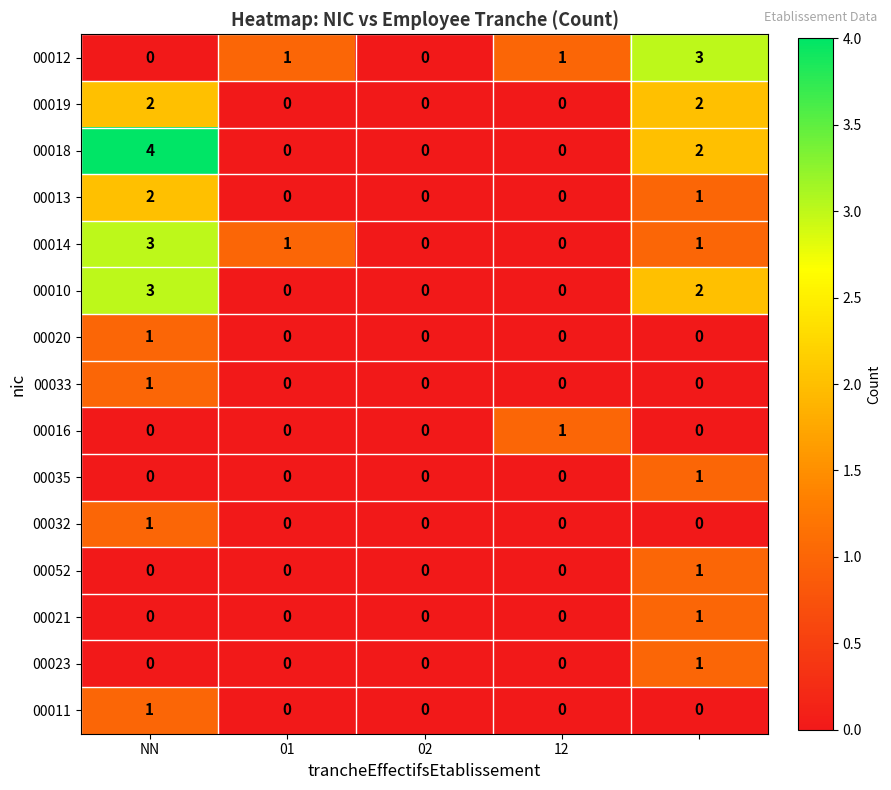

What is the sum of all 00013 values?

3